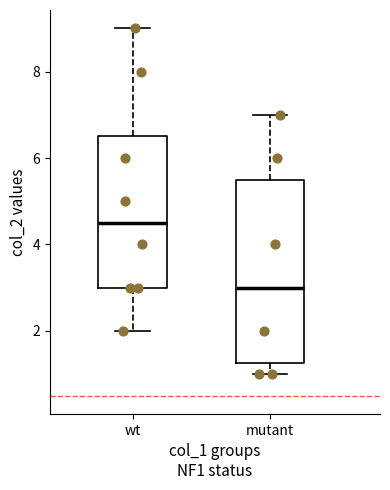

Reading left to right, read every box against the y-axis: the position of its median line, the range the box covers, and the ends of its whiskers. The values are not printed on the chart, so give them approximately, as read against the axis.

wt: median 4.6, box 3.0 to 6.6, whiskers 2.0 to 9.0
mutant: median 3.0, box 1.2 to 5.6, whiskers 1.0 to 7.0